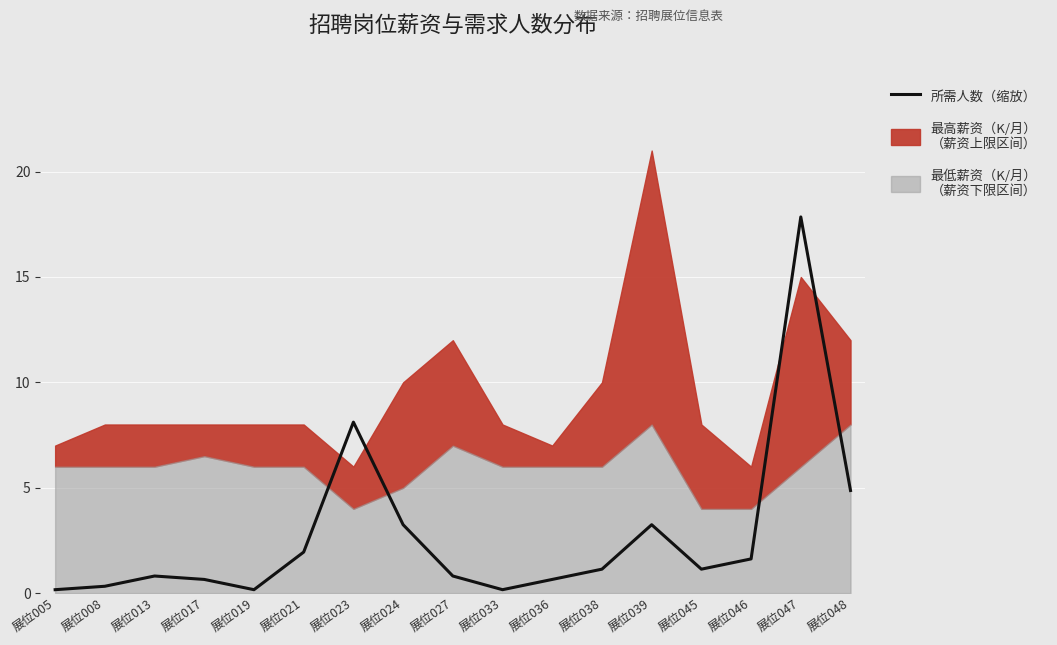

Rank the categories by value from highest to lowest.

展位047, 展位023, 展位048, 展位024, 展位039, 展位021, 展位046, 展位038, 展位045, 展位013, 展位027, 展位017, 展位036, 展位008, 展位005, 展位019, 展位033